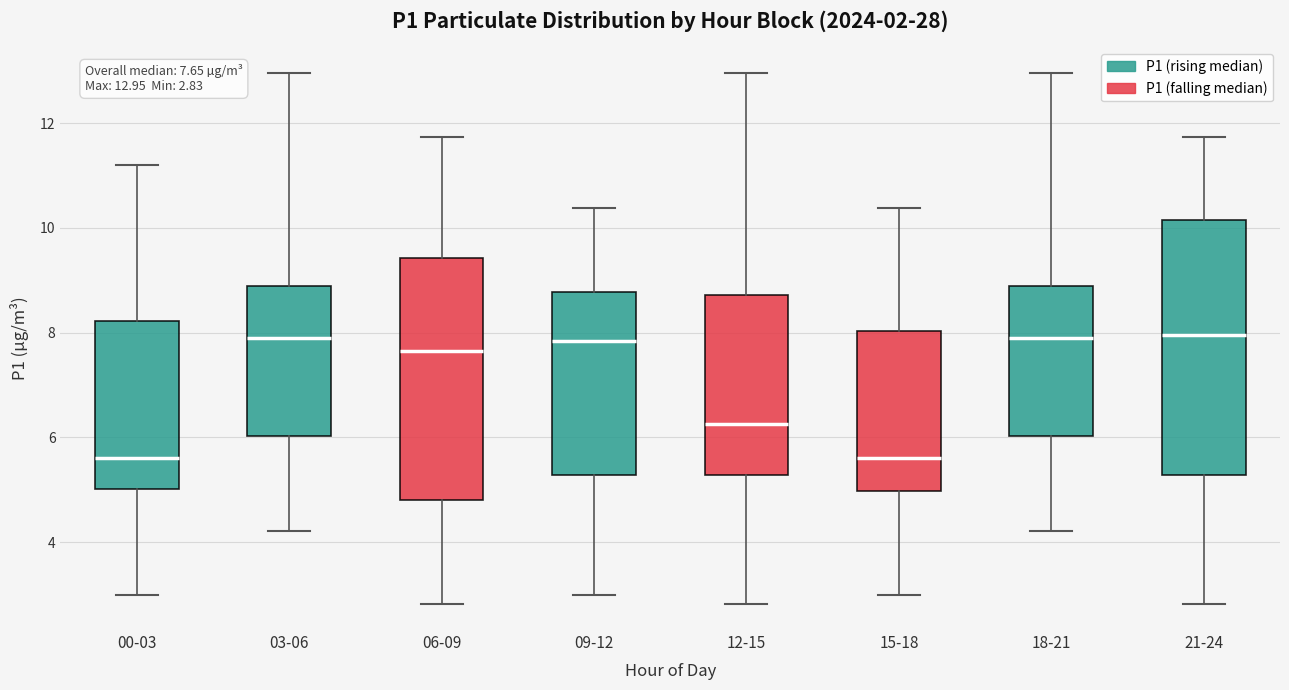

Which box is the tallest, from its lower edge to its upper edge?

21-24